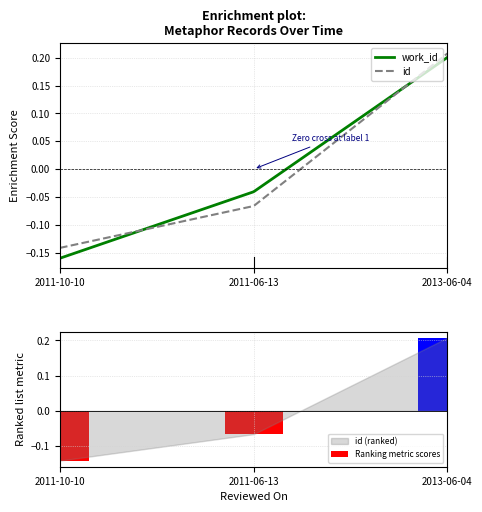

Reading right to left, what are all the values shown in this chart?

0.2	-0.1	-0.1